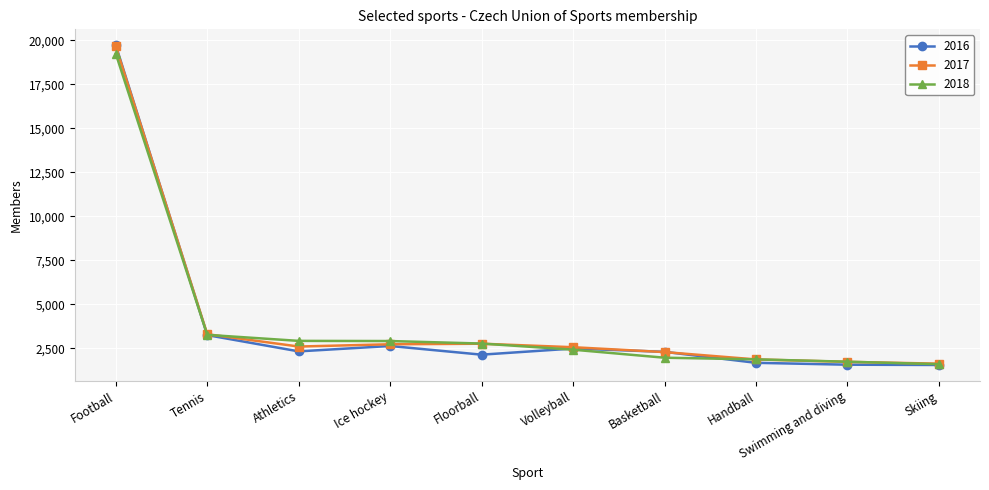

Does the chart display data point markers on the line(s)?

Yes